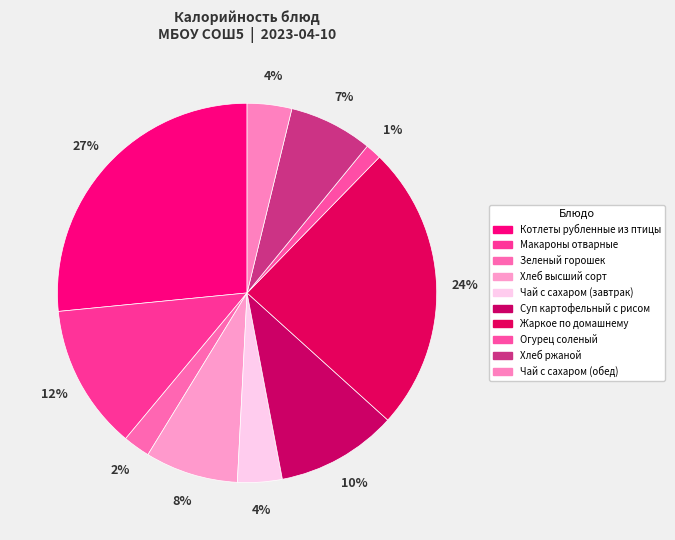

Count the number of slices in the pie.

10